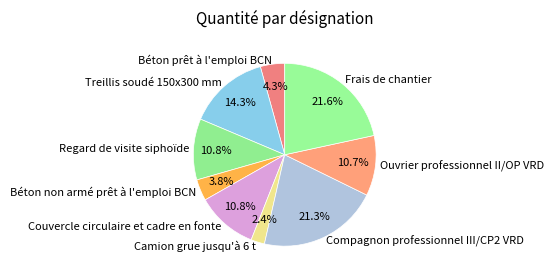

To the nearest percent, what is the combined percentage of Regard de visite siphoïde and Béton prêt à l'emploi BCN?

15%